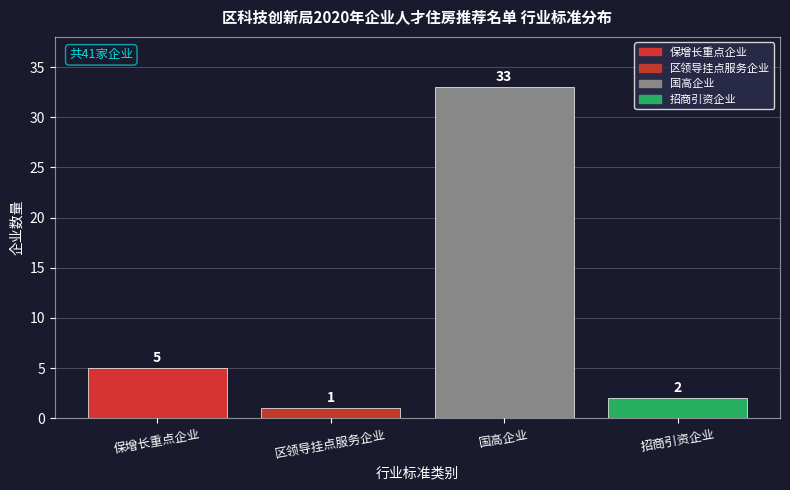

Reading right to left, list all the values displayed in this chart.

招商引资企业=2	国高企业=33	区领导挂点服务企业=1	保增长重点企业=5